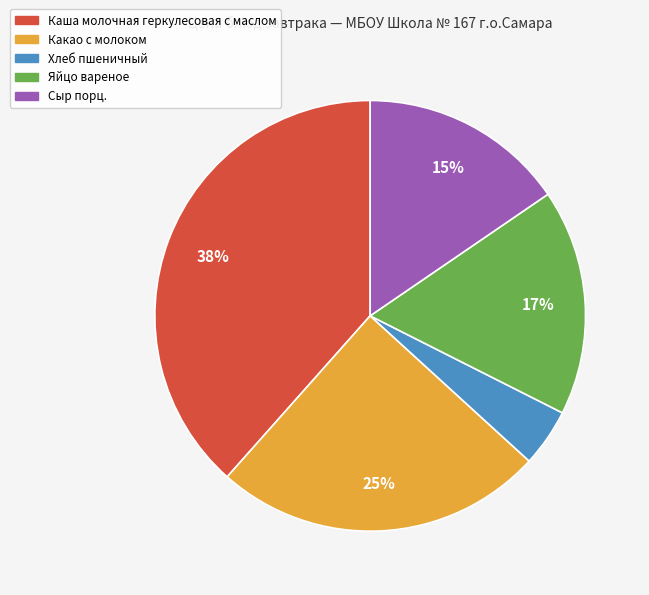

Count the number of slices in the pie.

5